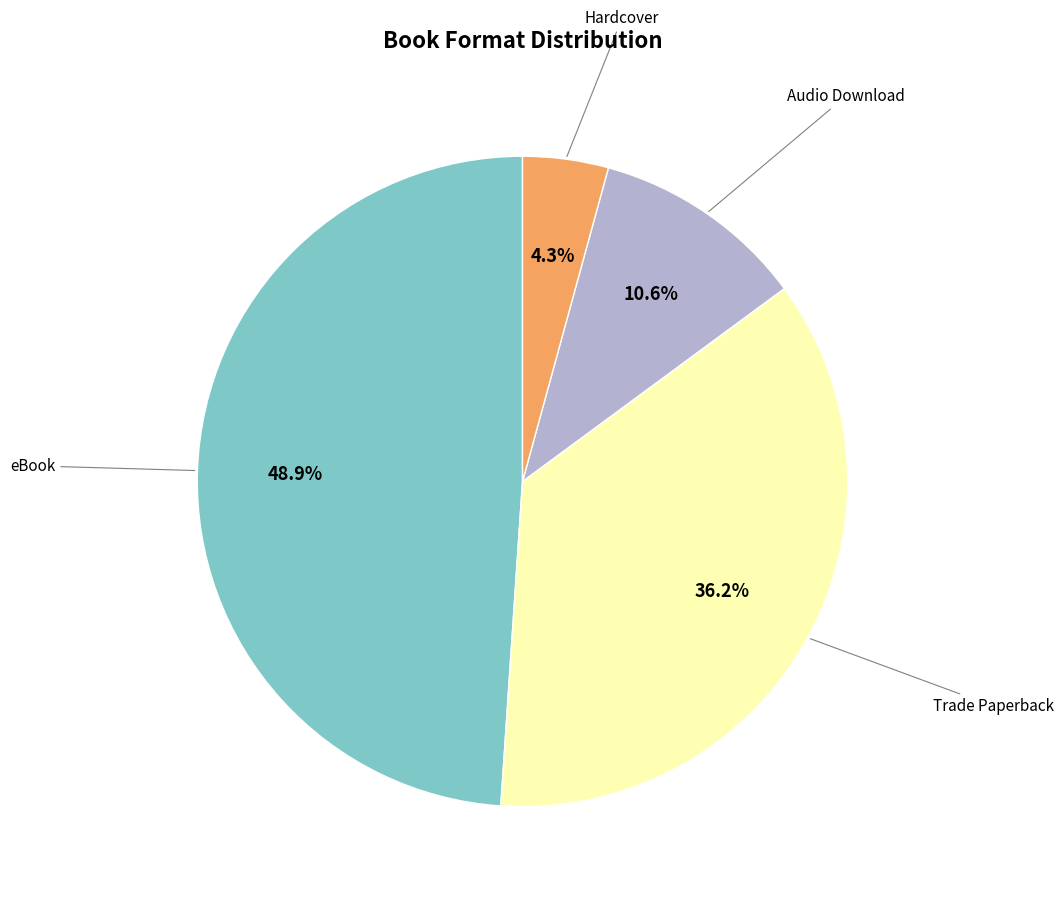

To the nearest percent, what portion does Hardcover represent?

4%